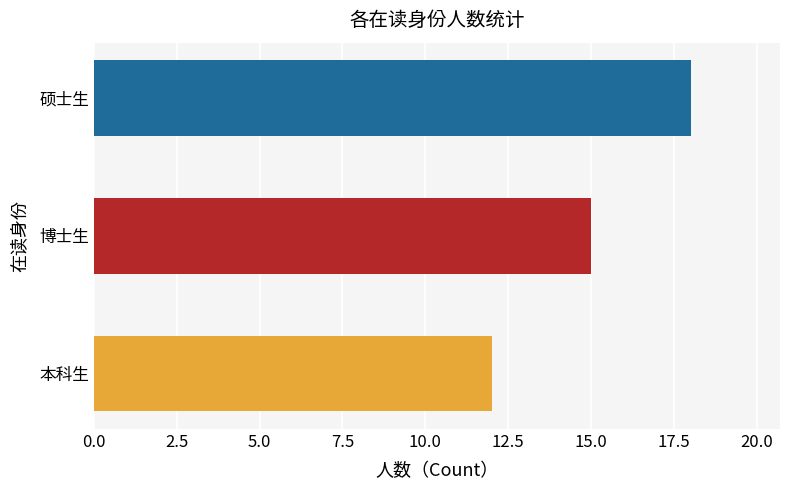

Rank the categories by value from highest to lowest.

硕士生, 博士生, 本科生